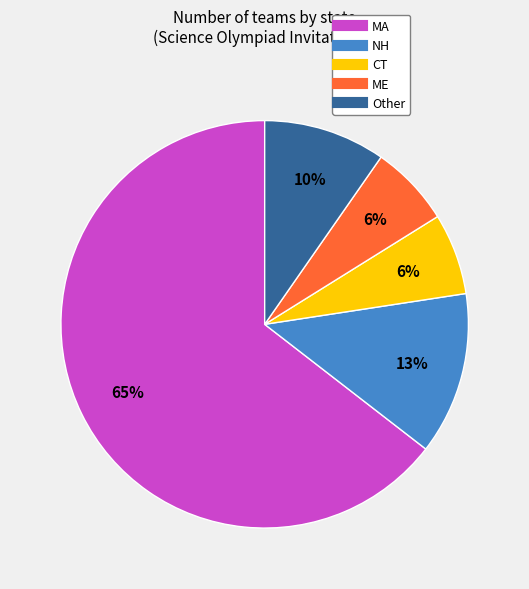

To the nearest percent, what is the average slice percentage?

20%